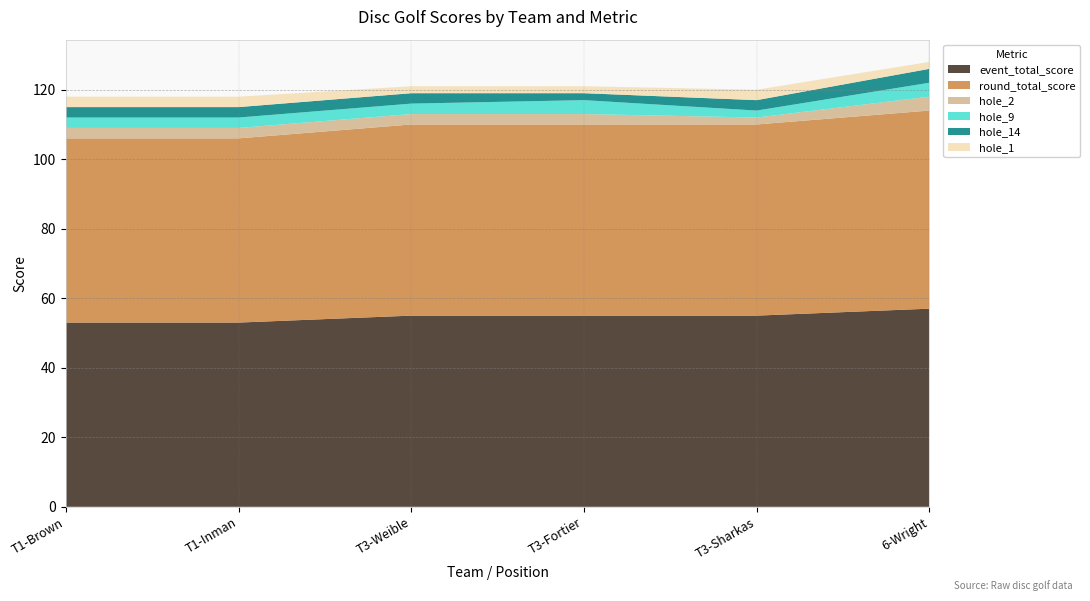

Reading left to right, transcribe all the data shown in this chart.

event_total_score: T1-Brown=53	T1-Inman=53	T3-Weible=55	T3-Fortier=55	T3-Sharkas=55	6-Wright=57
round_total_score: T1-Brown=53	T1-Inman=53	T3-Weible=55	T3-Fortier=55	T3-Sharkas=55	6-Wright=57
hole_2: T1-Brown=3	T1-Inman=3	T3-Weible=3	T3-Fortier=3	T3-Sharkas=2	6-Wright=4
hole_9: T1-Brown=3	T1-Inman=3	T3-Weible=3	T3-Fortier=4	T3-Sharkas=2	6-Wright=4
hole_14: T1-Brown=3	T1-Inman=3	T3-Weible=3	T3-Fortier=2	T3-Sharkas=3	6-Wright=4
hole_1: T1-Brown=3	T1-Inman=3	T3-Weible=2	T3-Fortier=2	T3-Sharkas=3	6-Wright=2